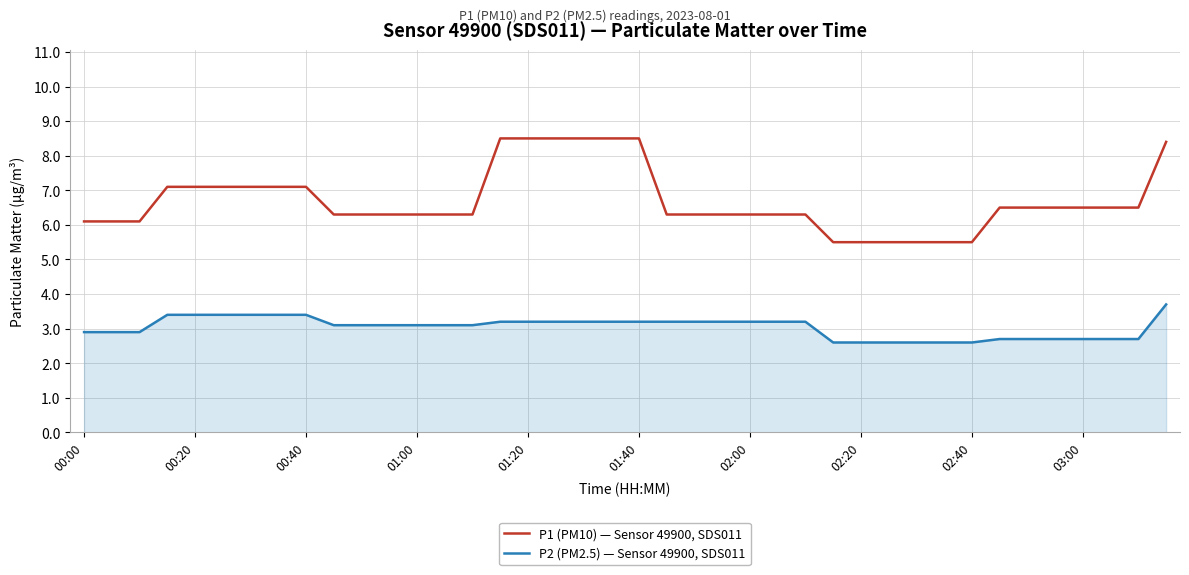

How many lines are shown in the chart?

2